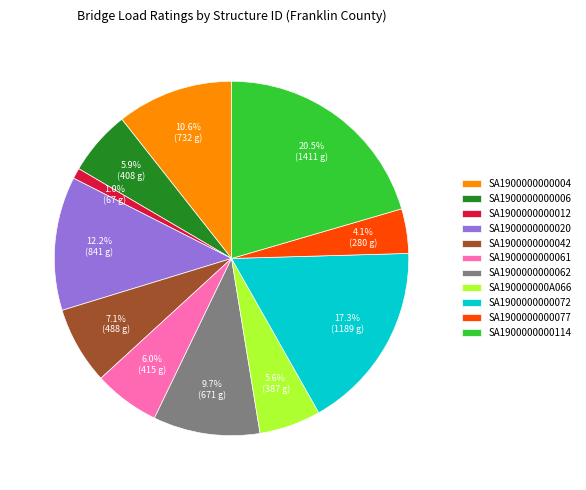

How many slices are in this pie chart?

11